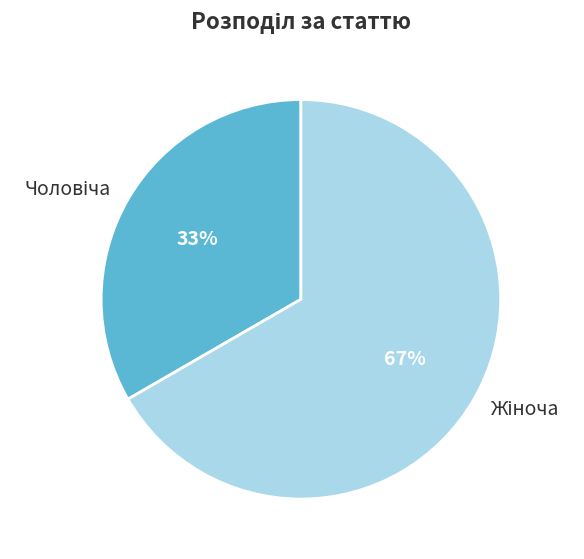

To the nearest percent, what is the average slice percentage?

50%